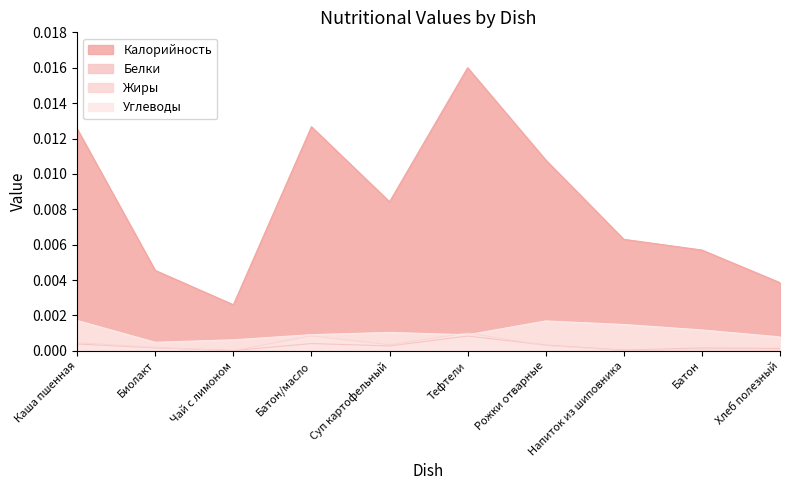

Where is Калорийность nearest to the value 0?

Чай с лимоном